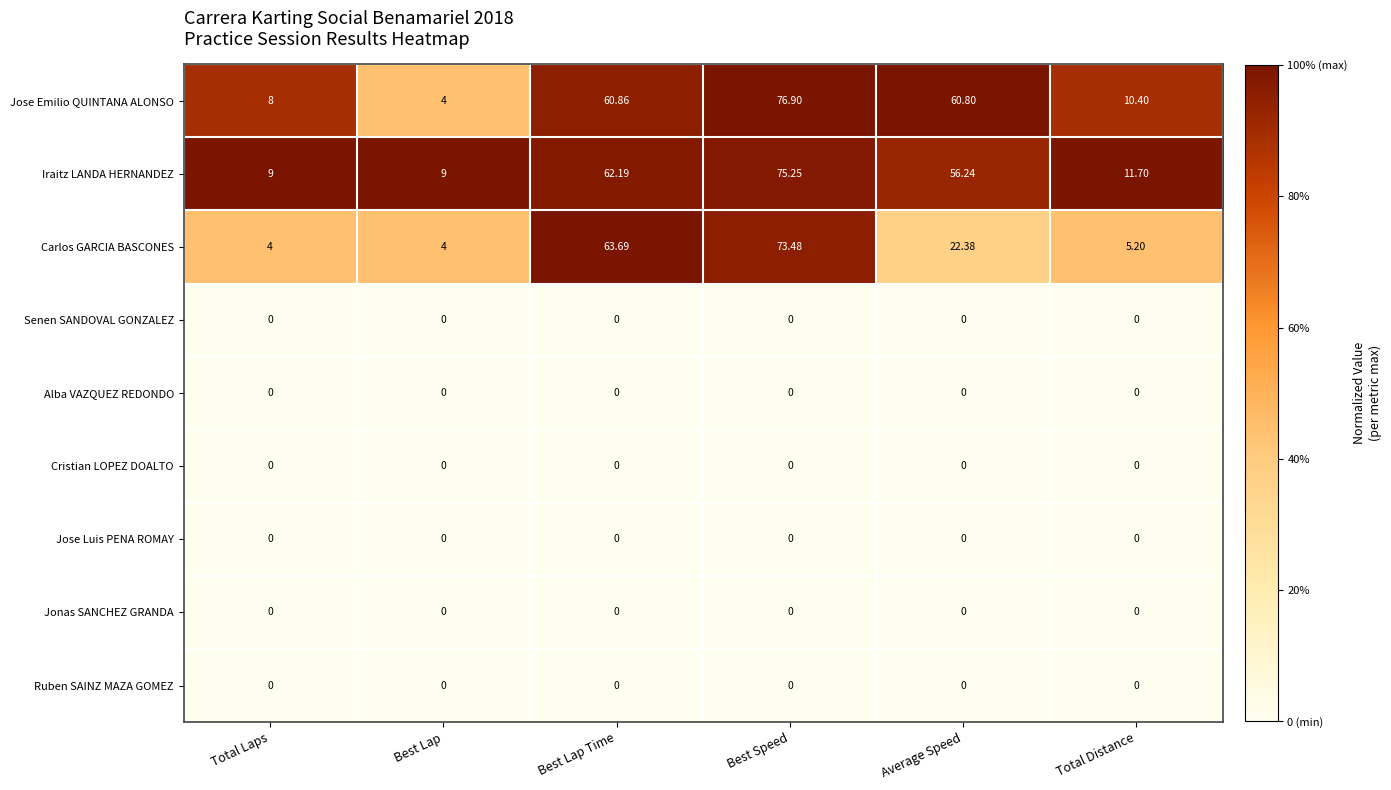

At which category is the sum across all series the highest?

Best Speed